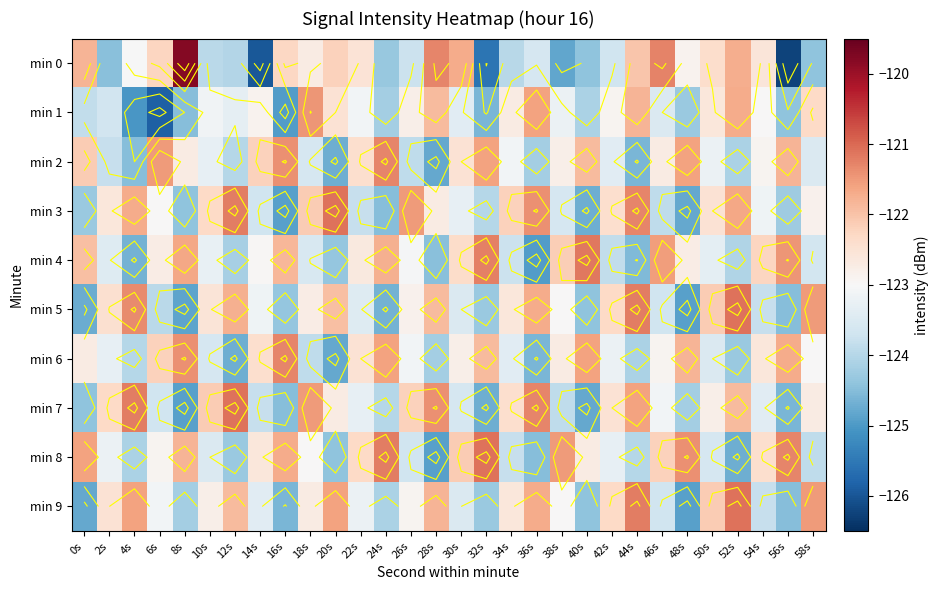

What is the total value across all series at 40s?

-1234.2